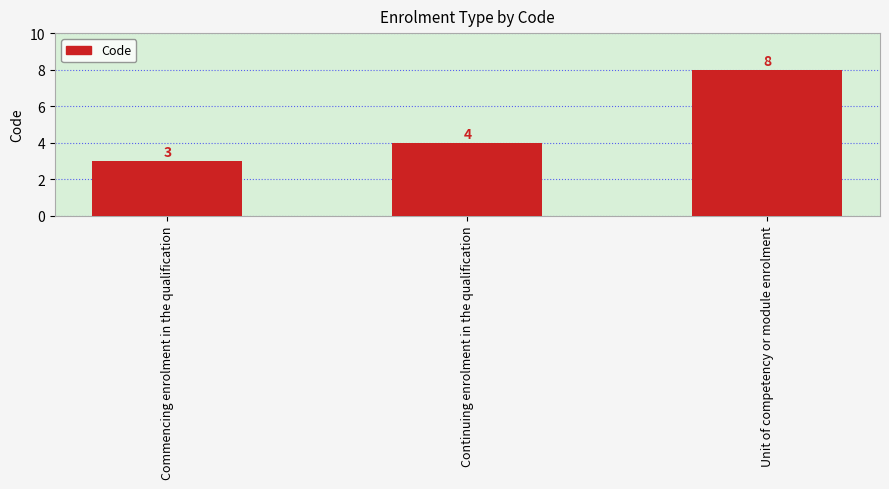

How many data points does each series have?

3